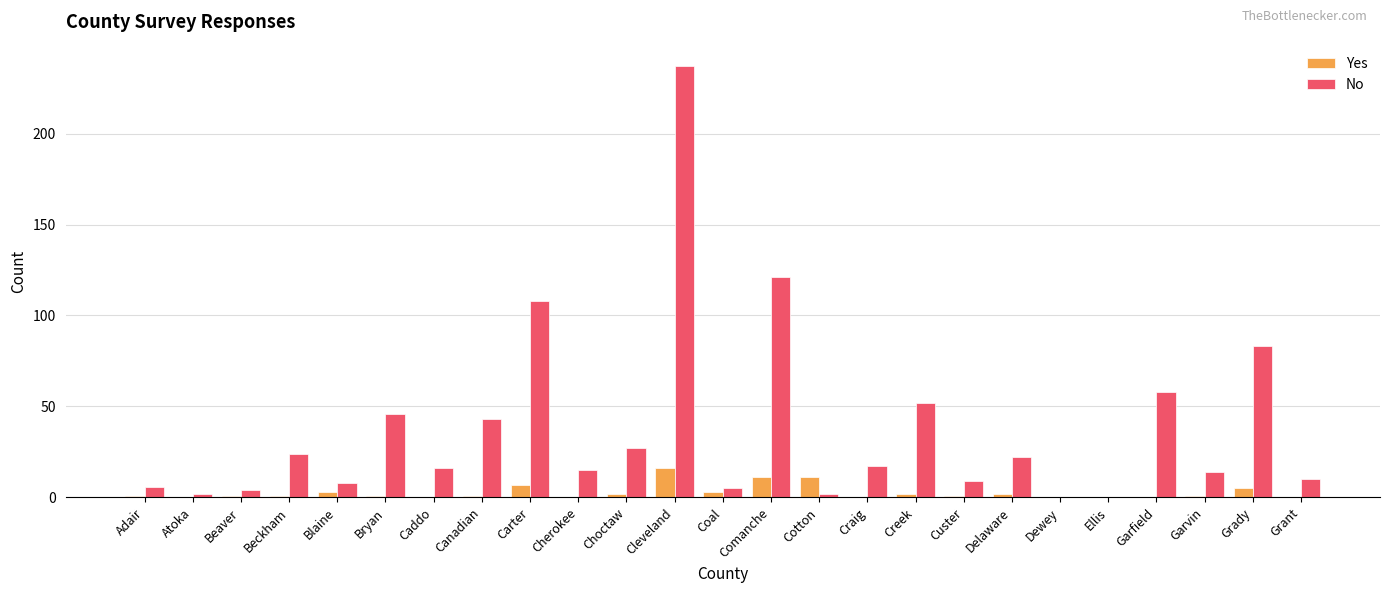

What are all the series names shown in the legend?

Yes, No